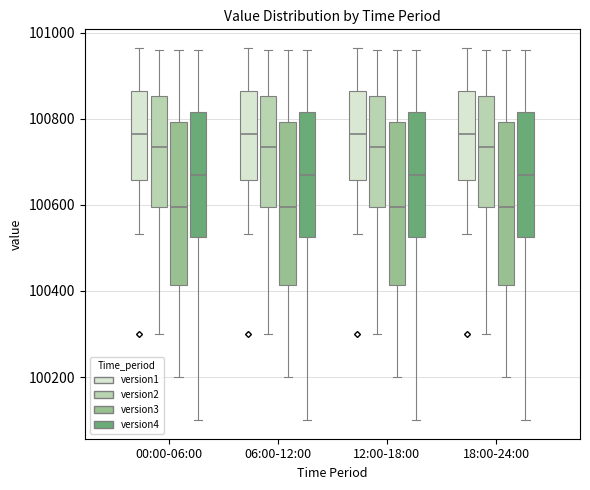

Reading left to right, transcribe this box plot: for each box, give where its median line is, the range the box spans, and where its two whiskers end, as read against the y-axis. The values are not printed on the chart, so give them approximately, as read against the axis.

00:00-06:00 (version1): median 100760, box 100660 to 100860, whiskers 100540 to 100960
00:00-06:00 (version2): median 100740, box 100600 to 100860, whiskers 100300 to 100960
00:00-06:00 (version3): median 100600, box 100420 to 100800, whiskers 100200 to 100960
00:00-06:00 (version4): median 100680, box 100520 to 100820, whiskers 100100 to 100960
06:00-12:00 (version1): median 100760, box 100660 to 100860, whiskers 100540 to 100960
06:00-12:00 (version2): median 100740, box 100600 to 100860, whiskers 100300 to 100960
06:00-12:00 (version3): median 100600, box 100420 to 100800, whiskers 100200 to 100960
06:00-12:00 (version4): median 100680, box 100520 to 100820, whiskers 100100 to 100960
12:00-18:00 (version1): median 100760, box 100660 to 100860, whiskers 100540 to 100960
12:00-18:00 (version2): median 100740, box 100600 to 100860, whiskers 100300 to 100960
12:00-18:00 (version3): median 100600, box 100420 to 100800, whiskers 100200 to 100960
12:00-18:00 (version4): median 100680, box 100520 to 100820, whiskers 100100 to 100960
18:00-24:00 (version1): median 100760, box 100660 to 100860, whiskers 100540 to 100960
18:00-24:00 (version2): median 100740, box 100600 to 100860, whiskers 100300 to 100960
18:00-24:00 (version3): median 100600, box 100420 to 100800, whiskers 100200 to 100960
18:00-24:00 (version4): median 100680, box 100520 to 100820, whiskers 100100 to 100960